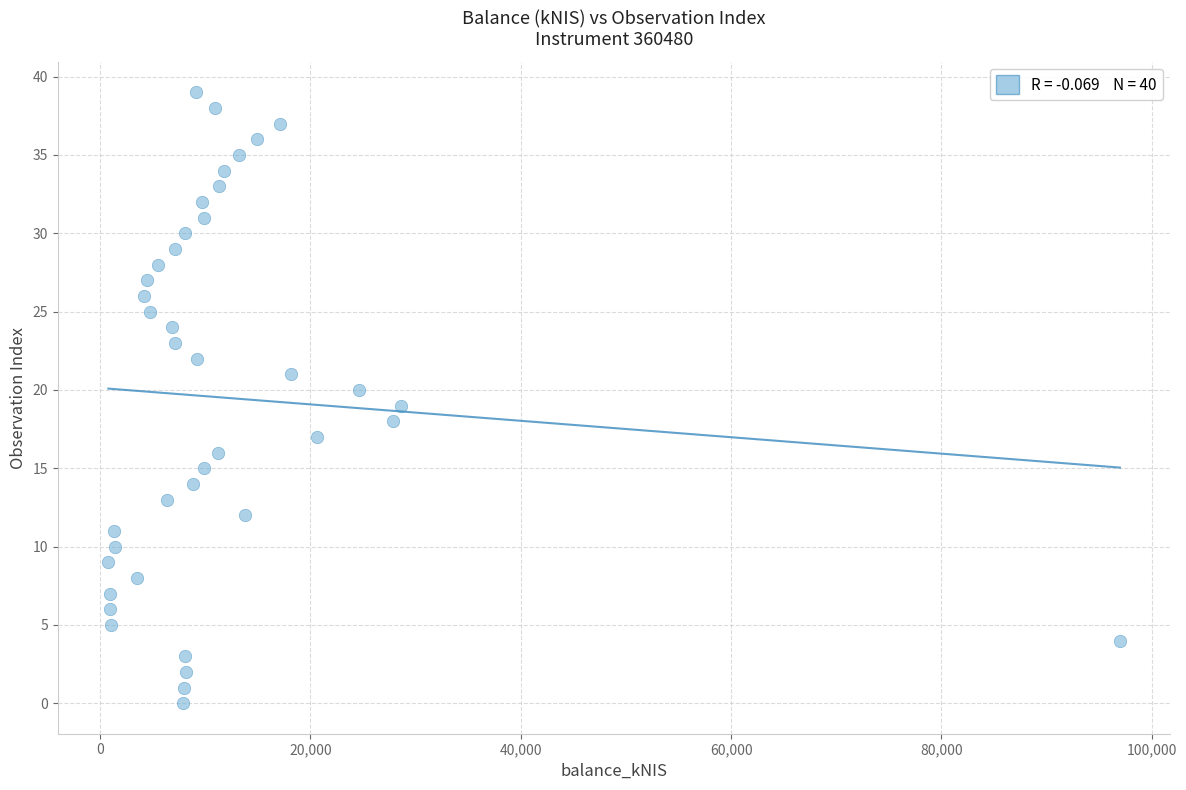

What is the range of Y values (max minus min)?

39